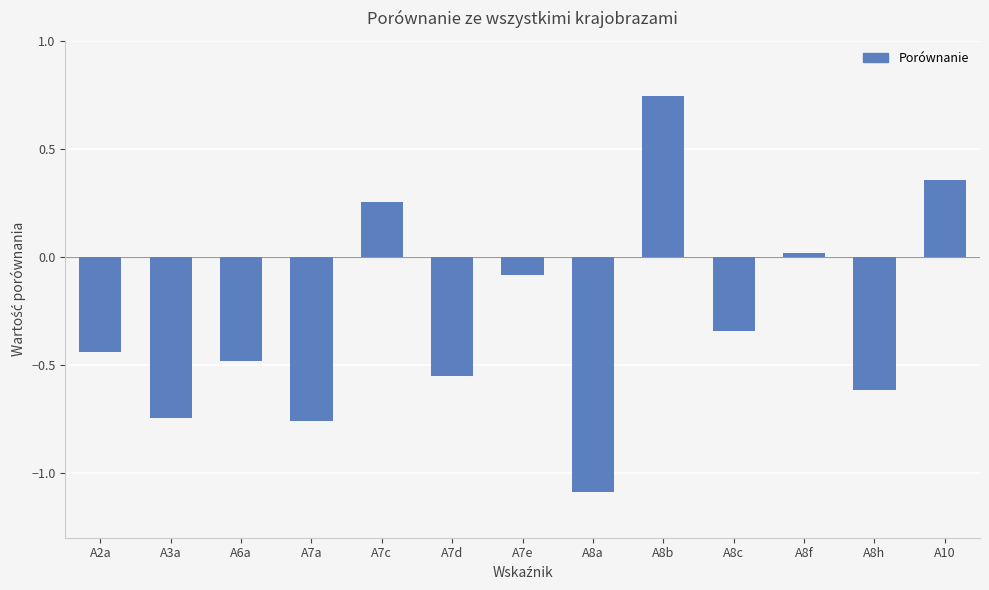

At which category does the chart reach its minimum across all series?

A8a